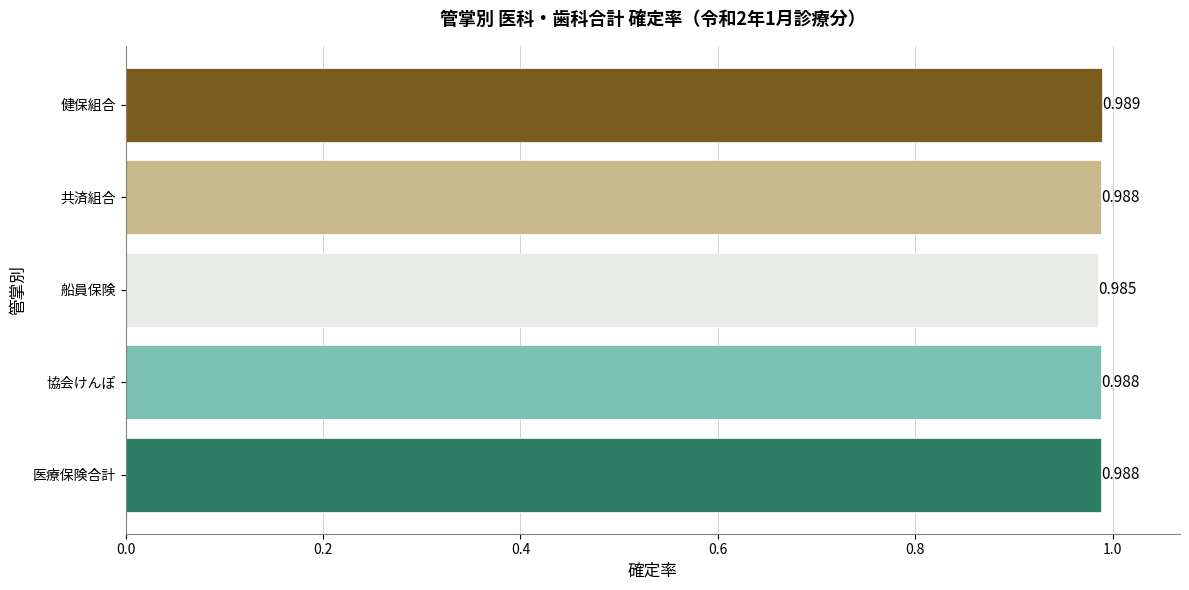

Which category has the lowest value across all series?

船員保険